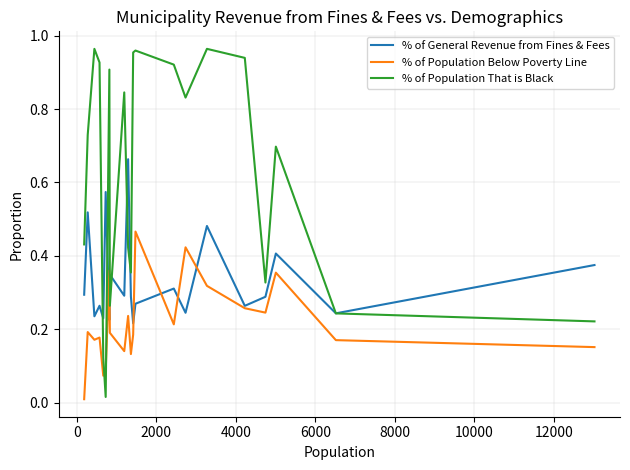

Which series has the widest spread of values?

% of Population That is Black